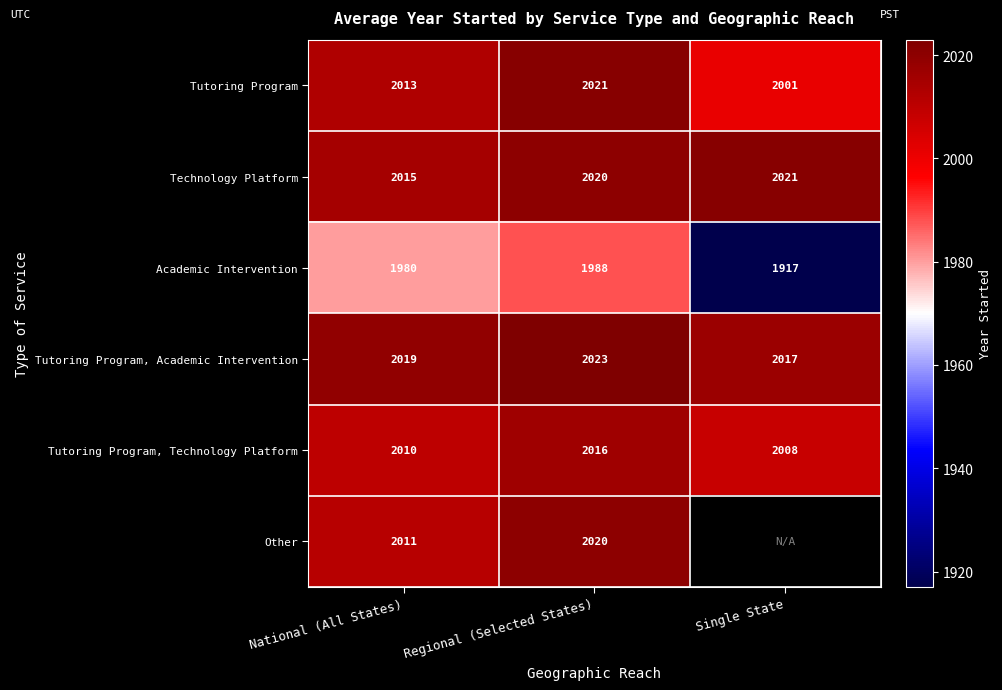

Rank the categories by Tutoring Program, Technology Platform value from lowest to highest.

Single State, National (All States), Regional (Selected States)